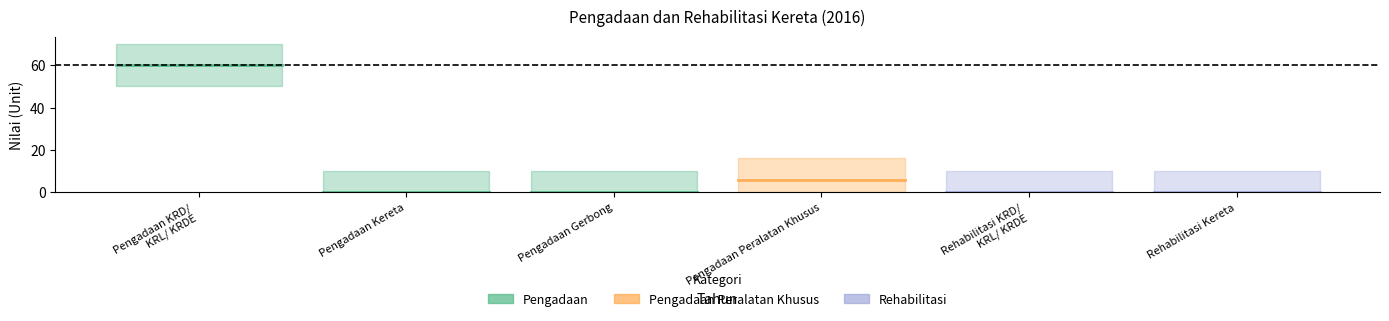

What is the average value of the Pengadaan KRD / KRL/ KRDE series?

60